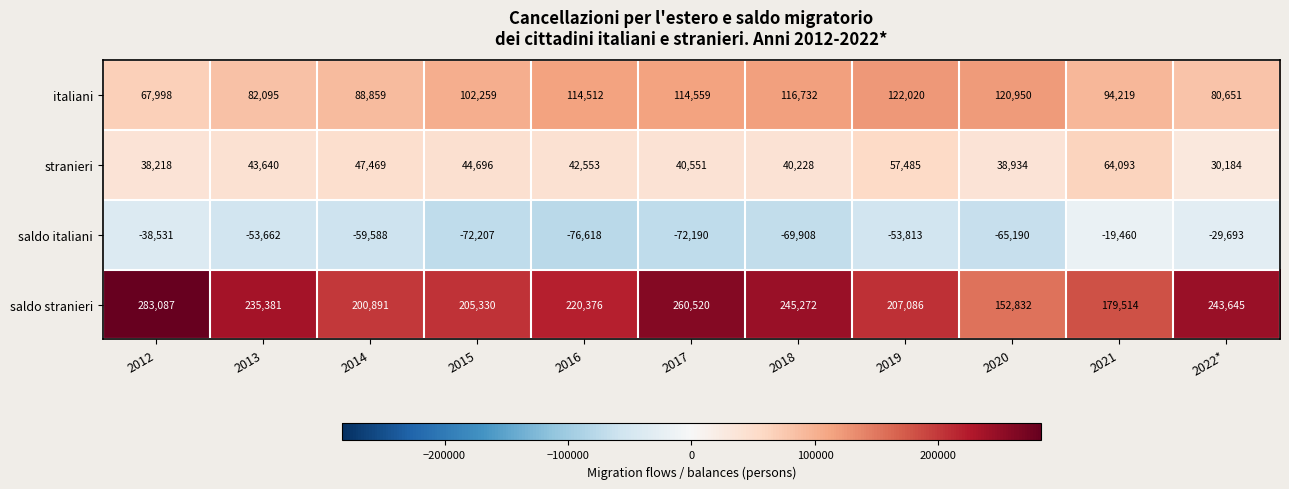

What is the approximate value of saldo stranieri at 2014?

200891